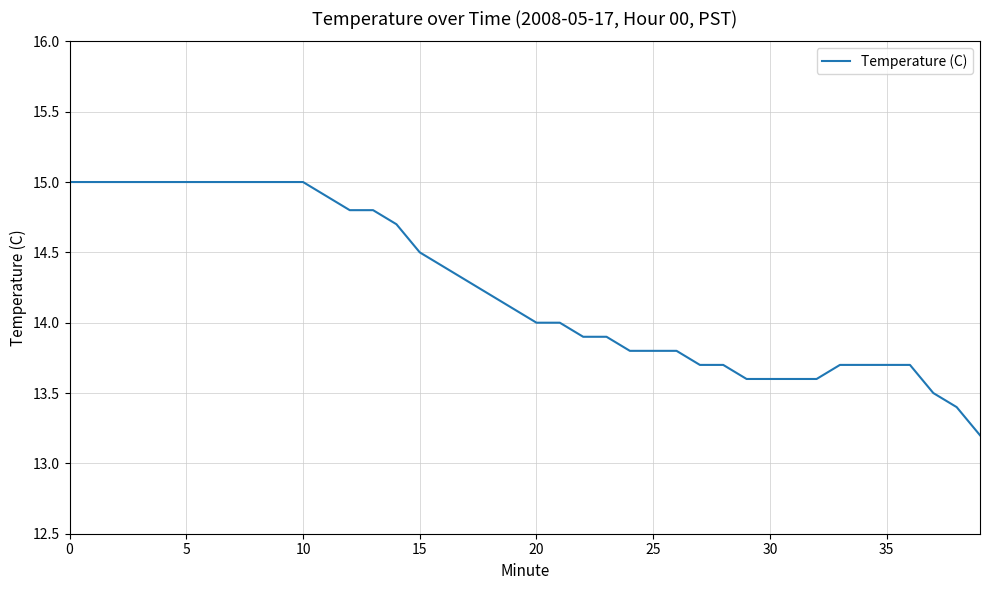

What is the smallest value displayed?

13.2